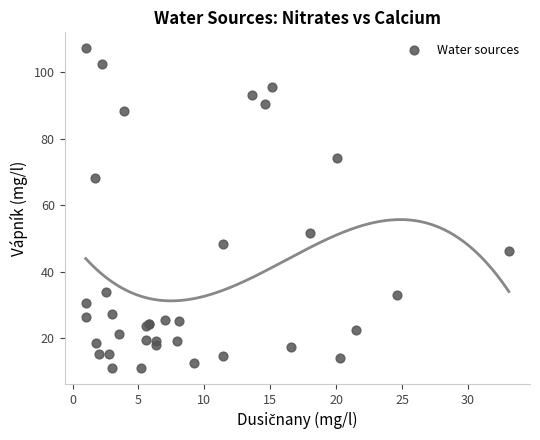

What Y value in the scatter plot is closest to 59?

51.5